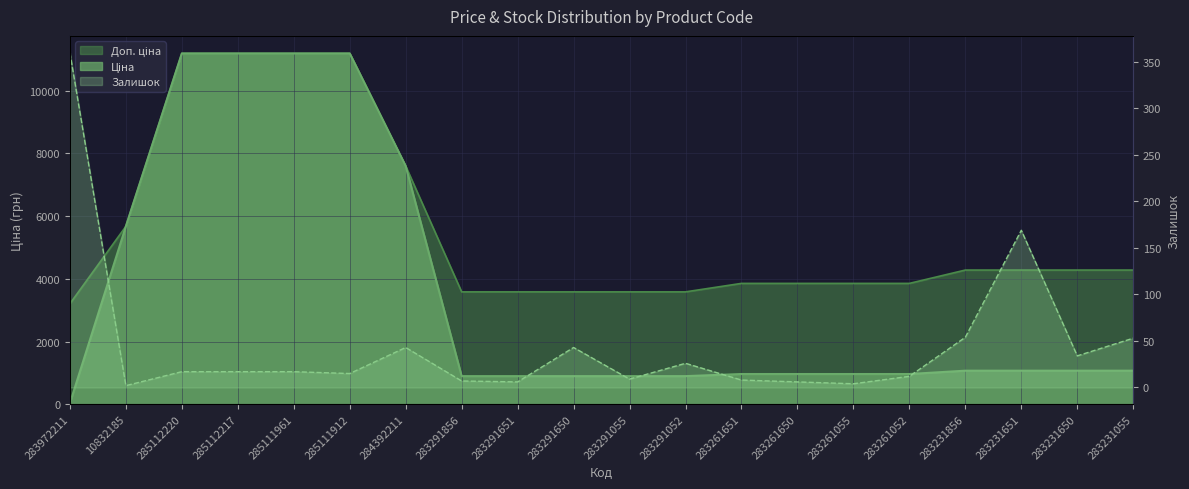

What is the sum of all Залишок values?

902.0